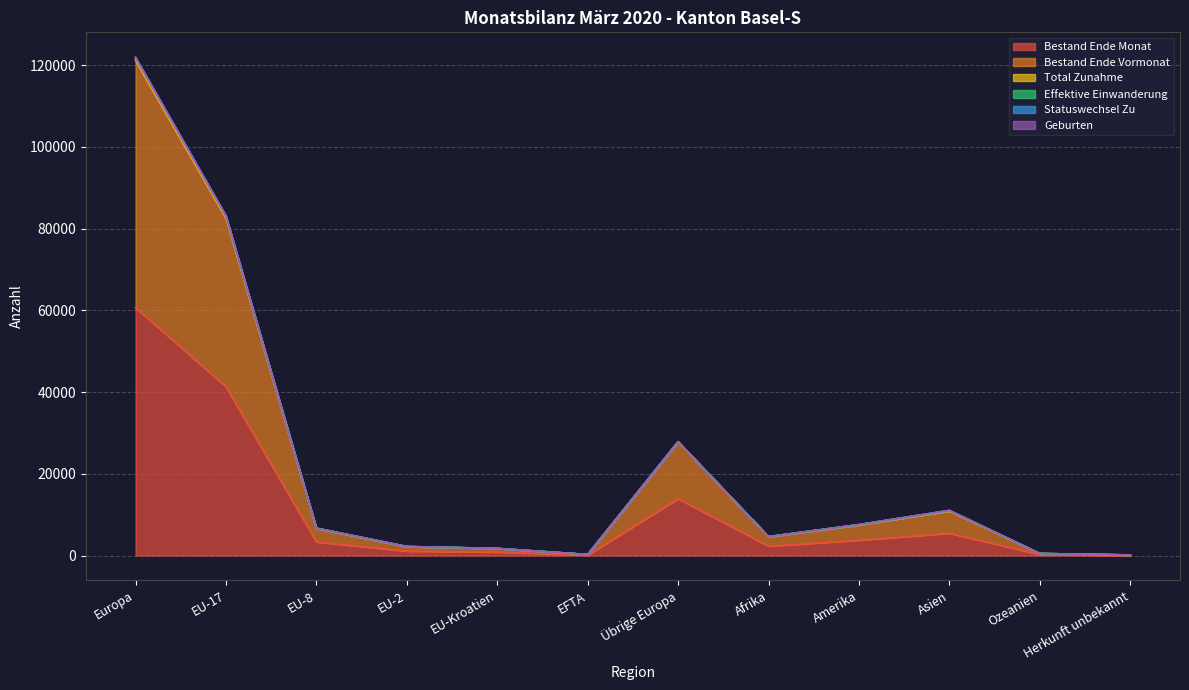

How many data points in Bestand Ende Vormonat are less than 6652?

6